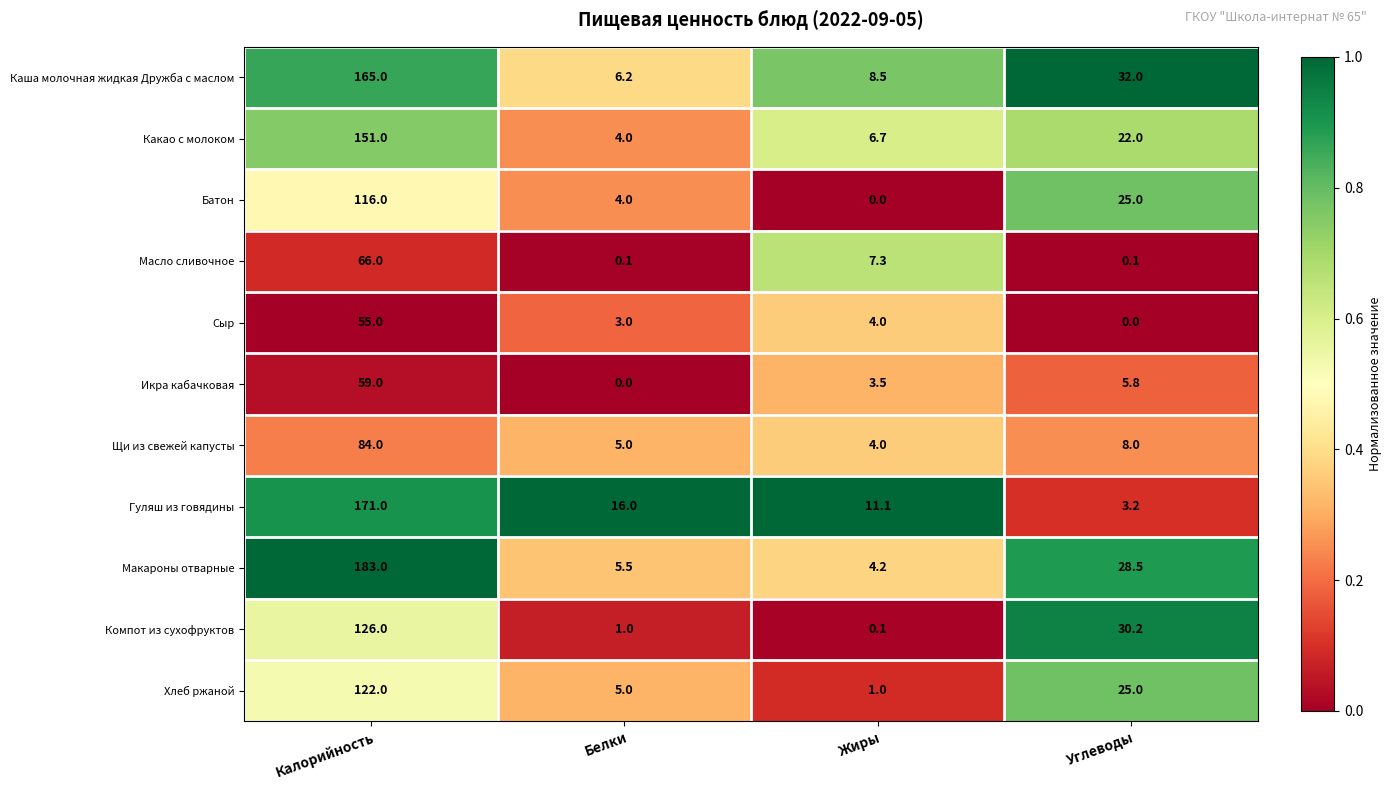

Is it true that Батон equals 2.5 at Белки?

False